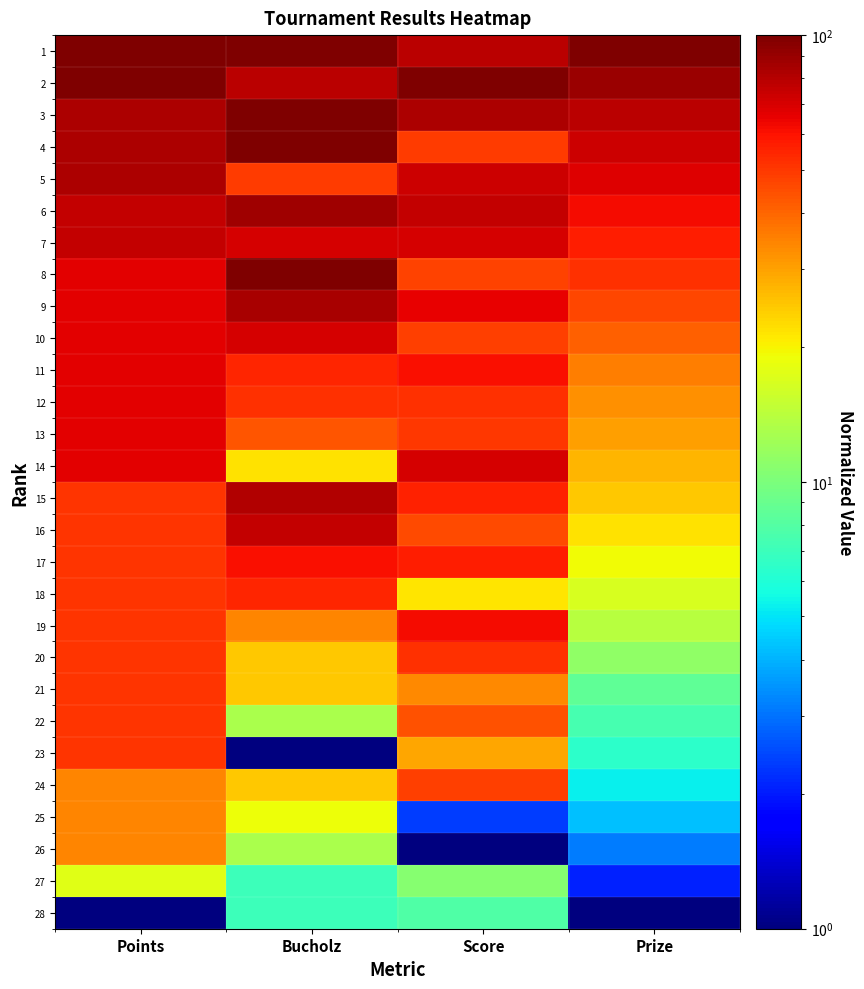

Which series has the largest total across all categories?

1